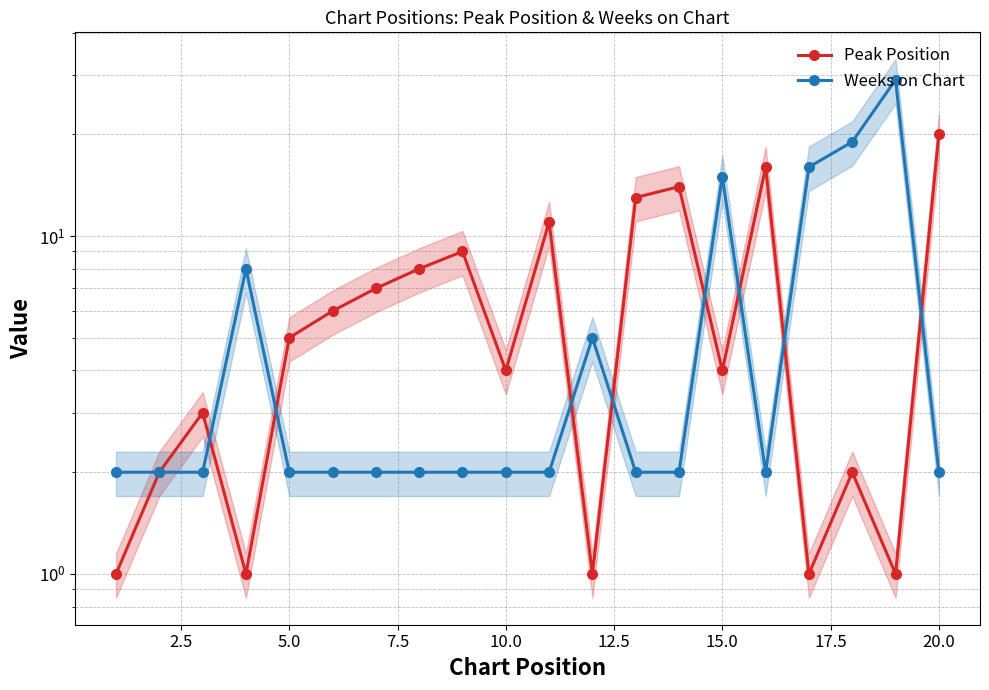

How many lines are shown in the chart?

2